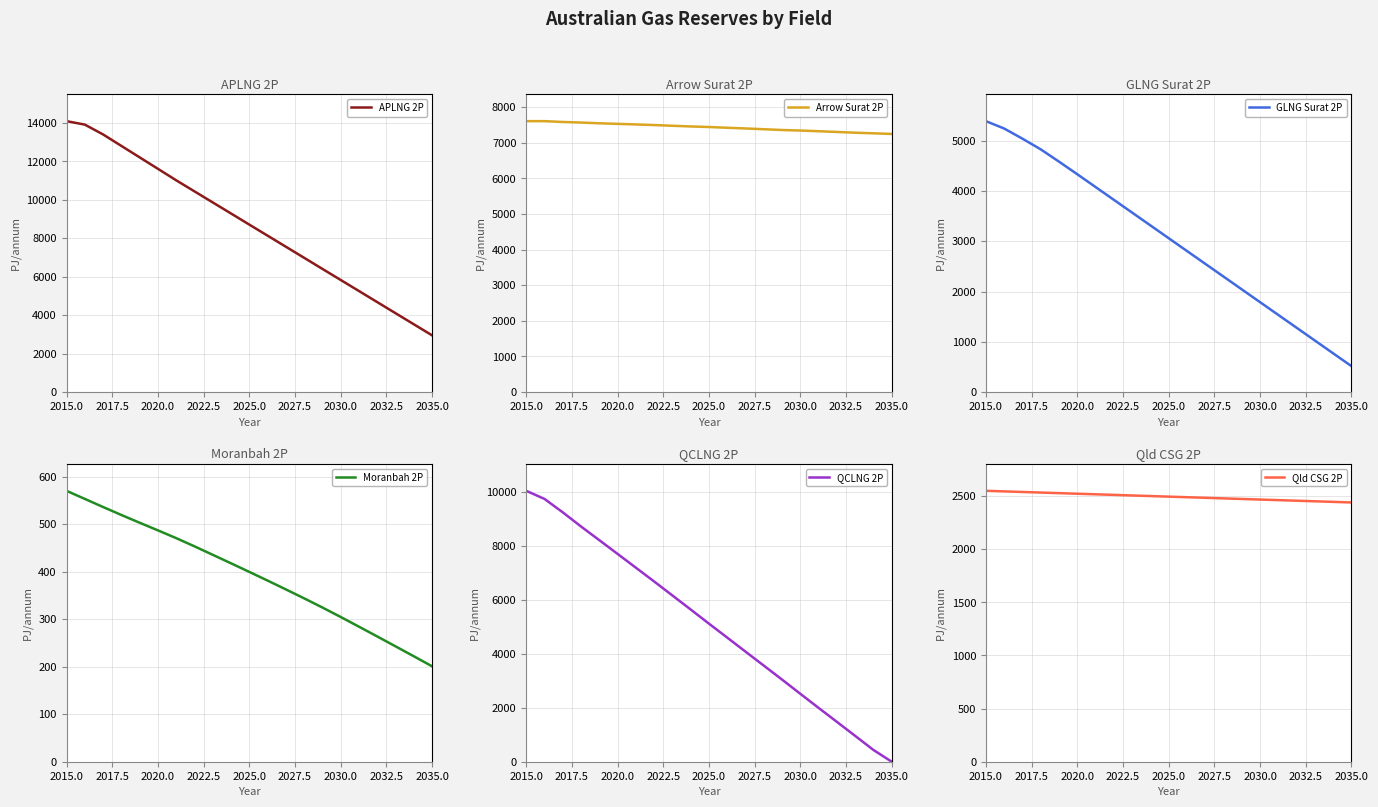

Which category has the highest value in the QCLNG 2P series?

2015.0